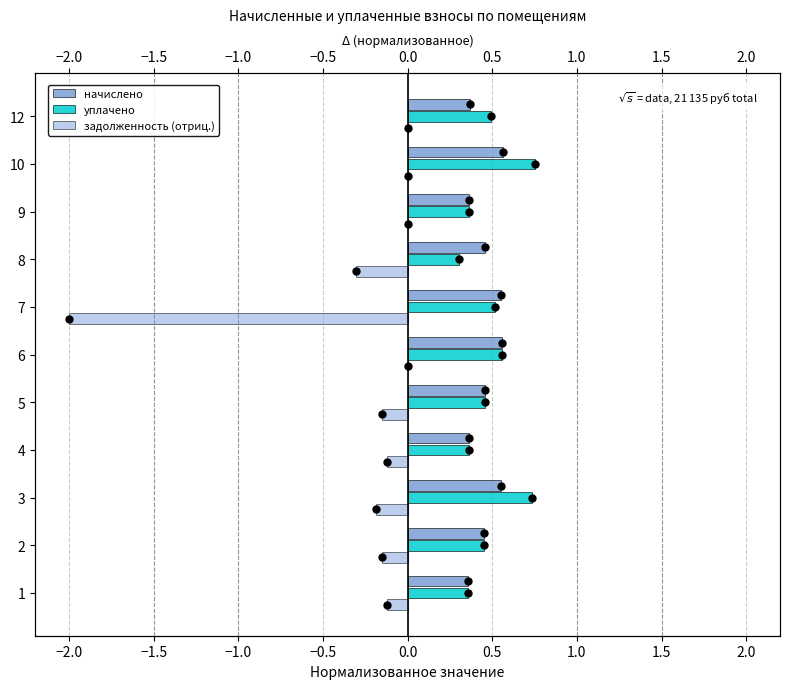

Which series reaches the maximum Y coordinate?

уплачено